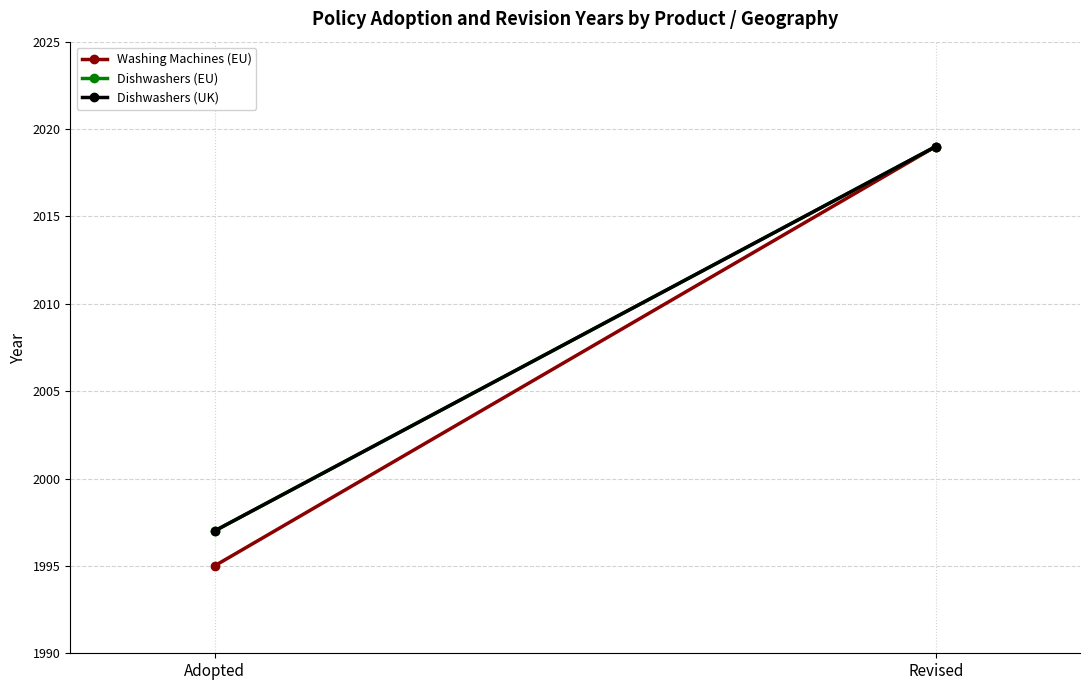

What is the difference between the maximum and minimum values in the Washing Machines (EU) series?

24